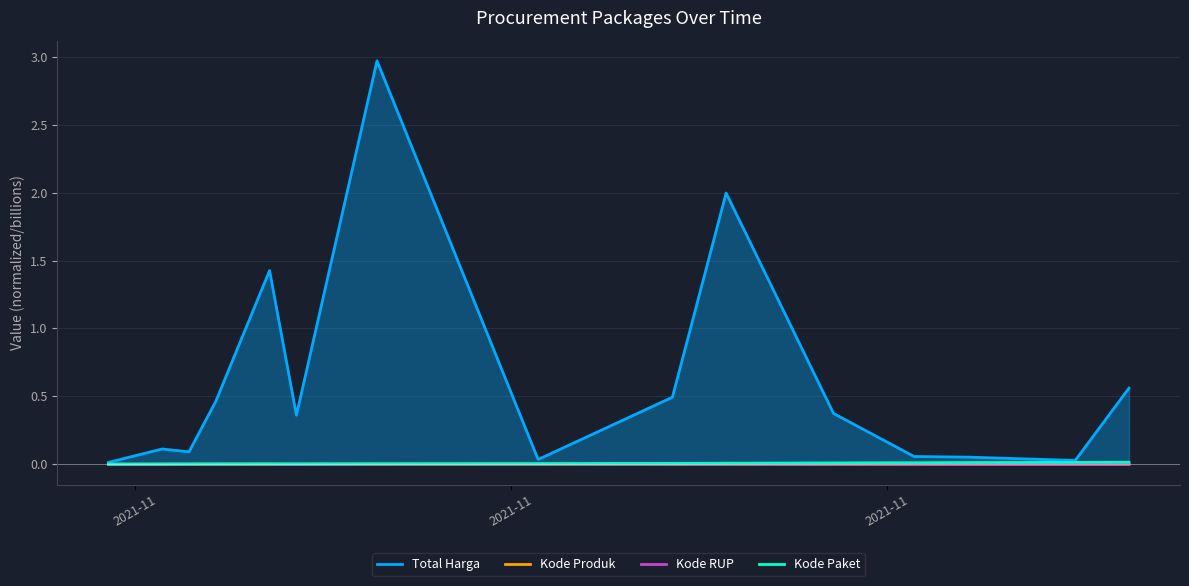

True or false: Kode Paket and Kode RUP cross at least once.

False